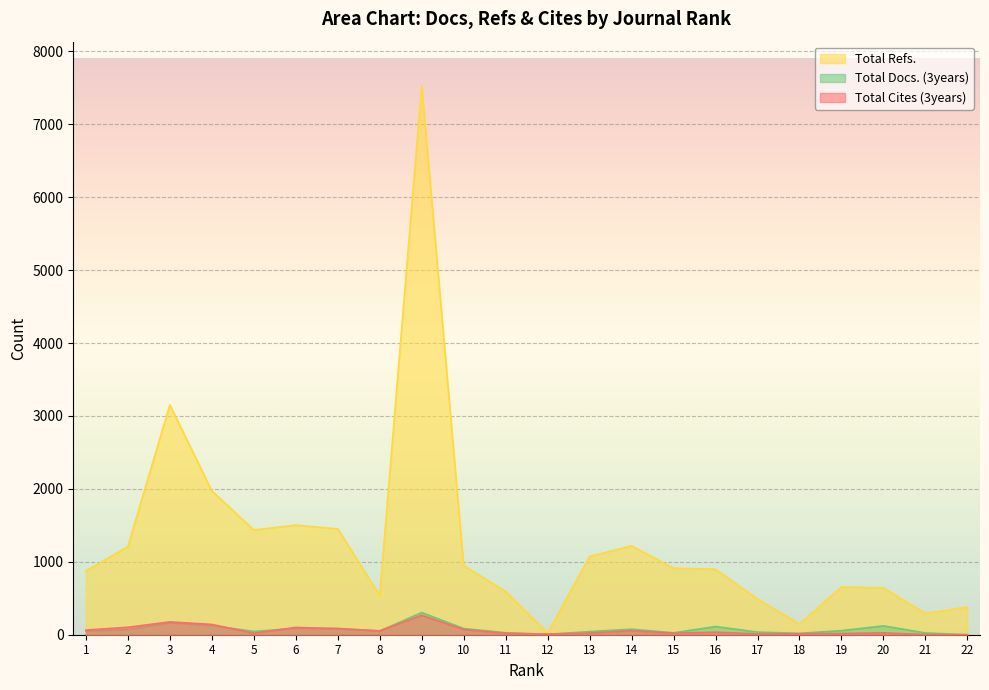

How many categories are shown in the chart?

22